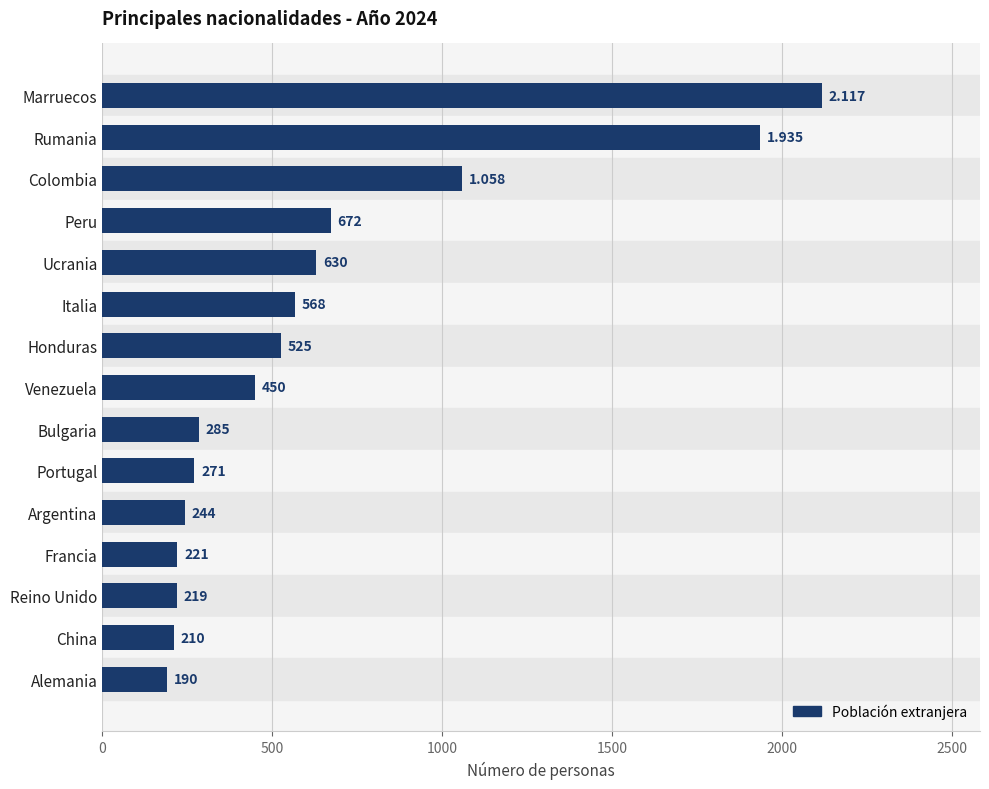

What is the average value?

640